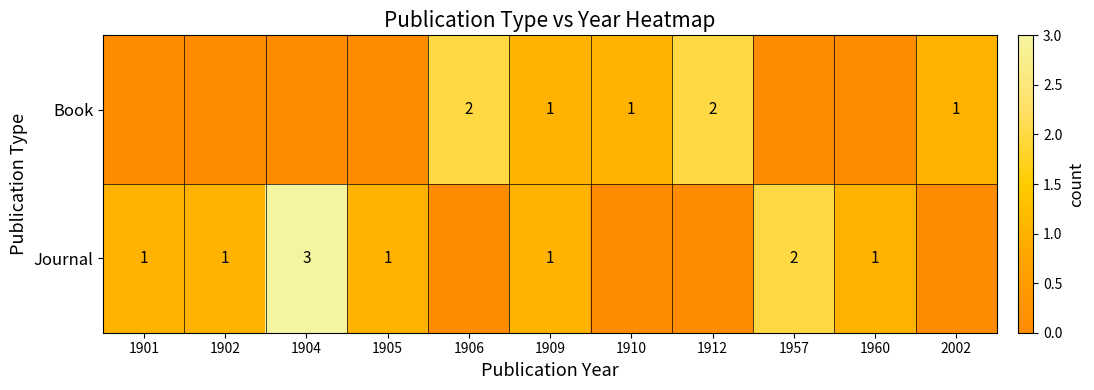

True or false: Journal has a value of 3 at 1904.

True